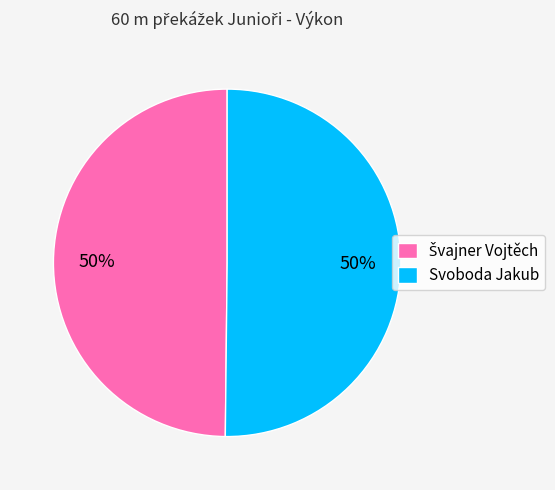

Is it true that Svoboda Jakub is 50% of the pie?

True